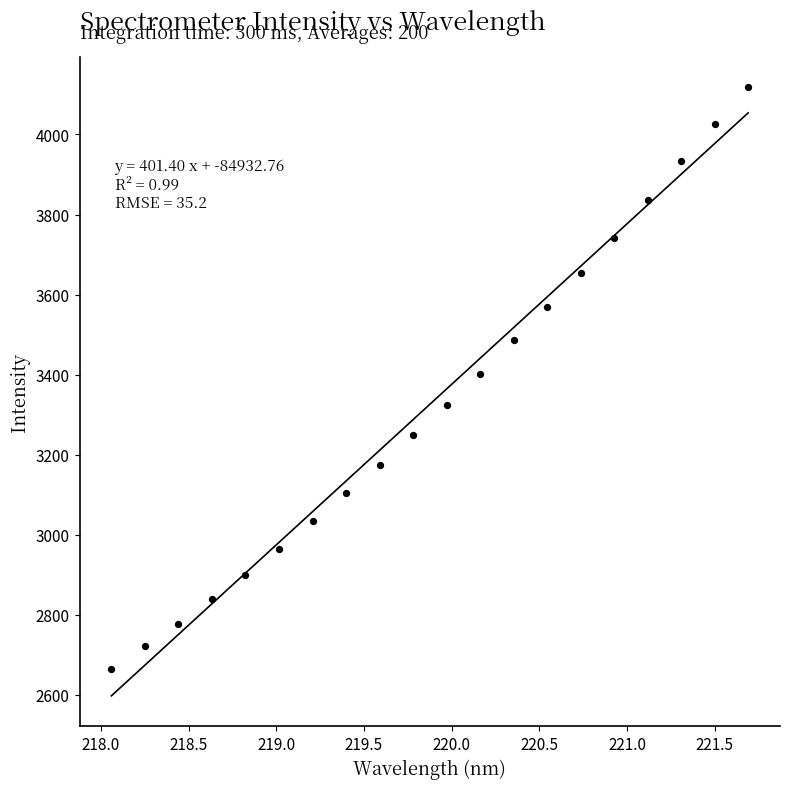

What is the range of X values (max minus min)?

3.6